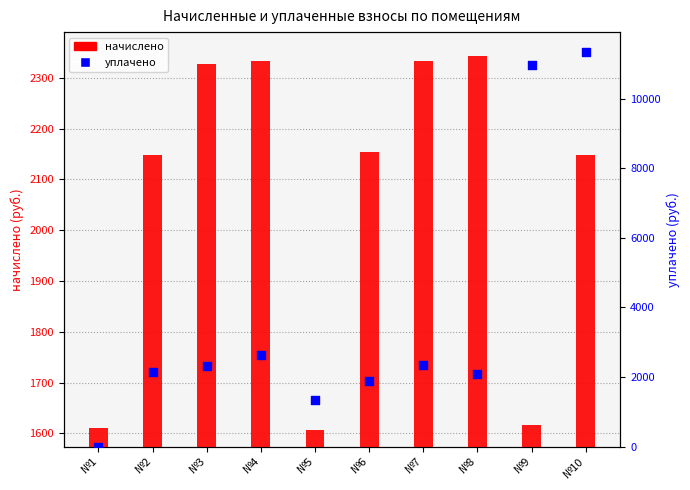

At which category is the sum across all series the highest?

№10